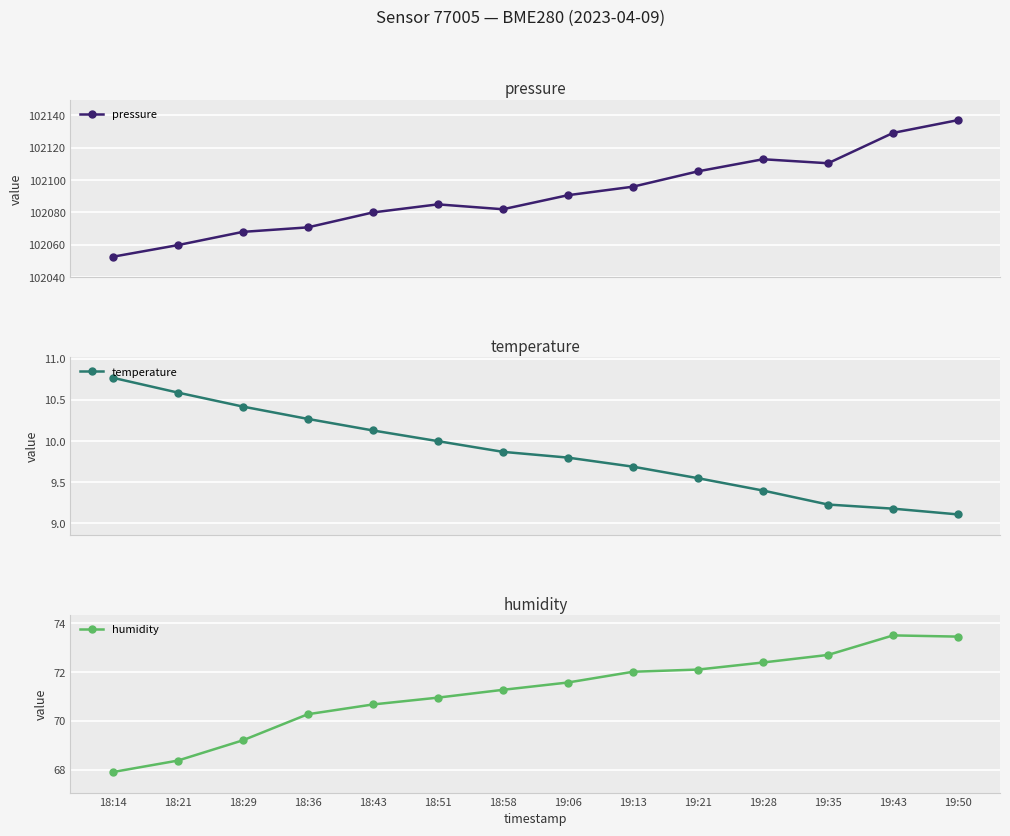

True or false: temperature and pressure cross at least once.

False